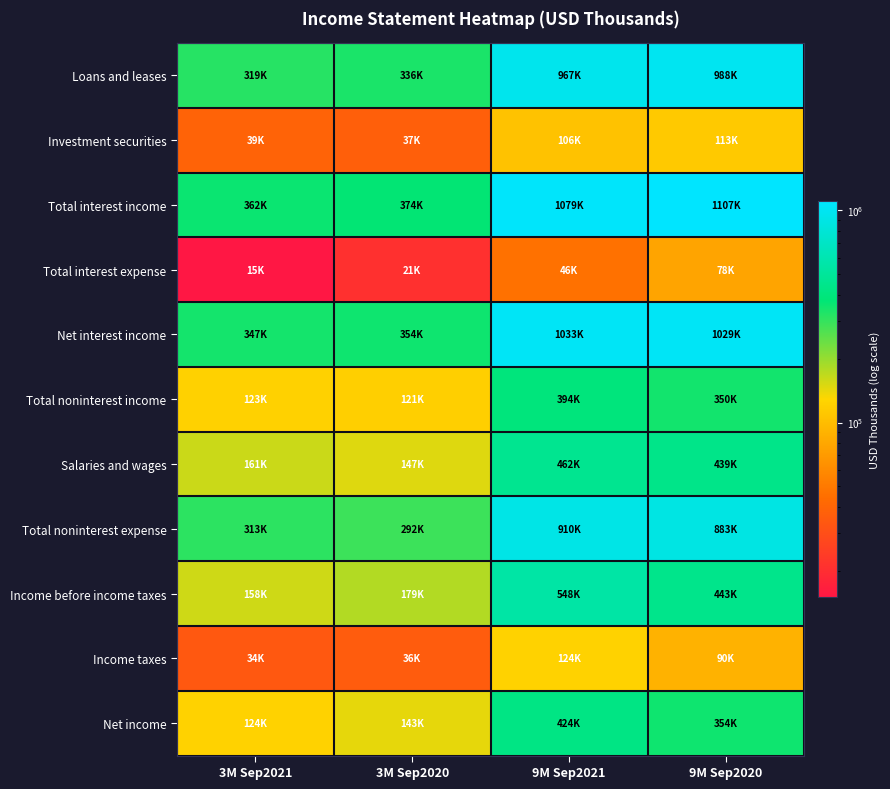

Reading right to left, what are all the values shown in this chart?

Loans and leases: 9M Sep2020=988029	9M Sep2021=966525	3M Sep2020=336382	3M Sep2021=319214
Investment securities: 9M Sep2020=113293	9M Sep2021=105530	3M Sep2020=37195	3M Sep2021=39246
Total interest income: 9M Sep2020=1107150	9M Sep2021=1079003	3M Sep2020=374334	3M Sep2021=361855
Total interest expense: 9M Sep2020=77697	9M Sep2021=46071	3M Sep2020=20675	3M Sep2021=14968
Net interest income: 9M Sep2020=1029453	9M Sep2021=1032932	3M Sep2020=353659	3M Sep2021=346887
Total noninterest income: 9M Sep2020=349985	9M Sep2021=393743	3M Sep2020=120572	3M Sep2021=122944
Salaries and wages: 9M Sep2020=439185	9M Sep2021=462420	3M Sep2020=147297	3M Sep2021=160947
Total noninterest expense: 9M Sep2020=883312	9M Sep2021=910322	3M Sep2020=291662	3M Sep2021=312818
Income before income taxes: 9M Sep2020=443177	9M Sep2021=548050	3M Sep2020=178527	3M Sep2021=158133
Income taxes: 9M Sep2020=89538	9M Sep2021=123873	3M Sep2020=35843	3M Sep2021=34060
Net income: 9M Sep2020=353639	9M Sep2021=424177	3M Sep2020=142684	3M Sep2021=124073